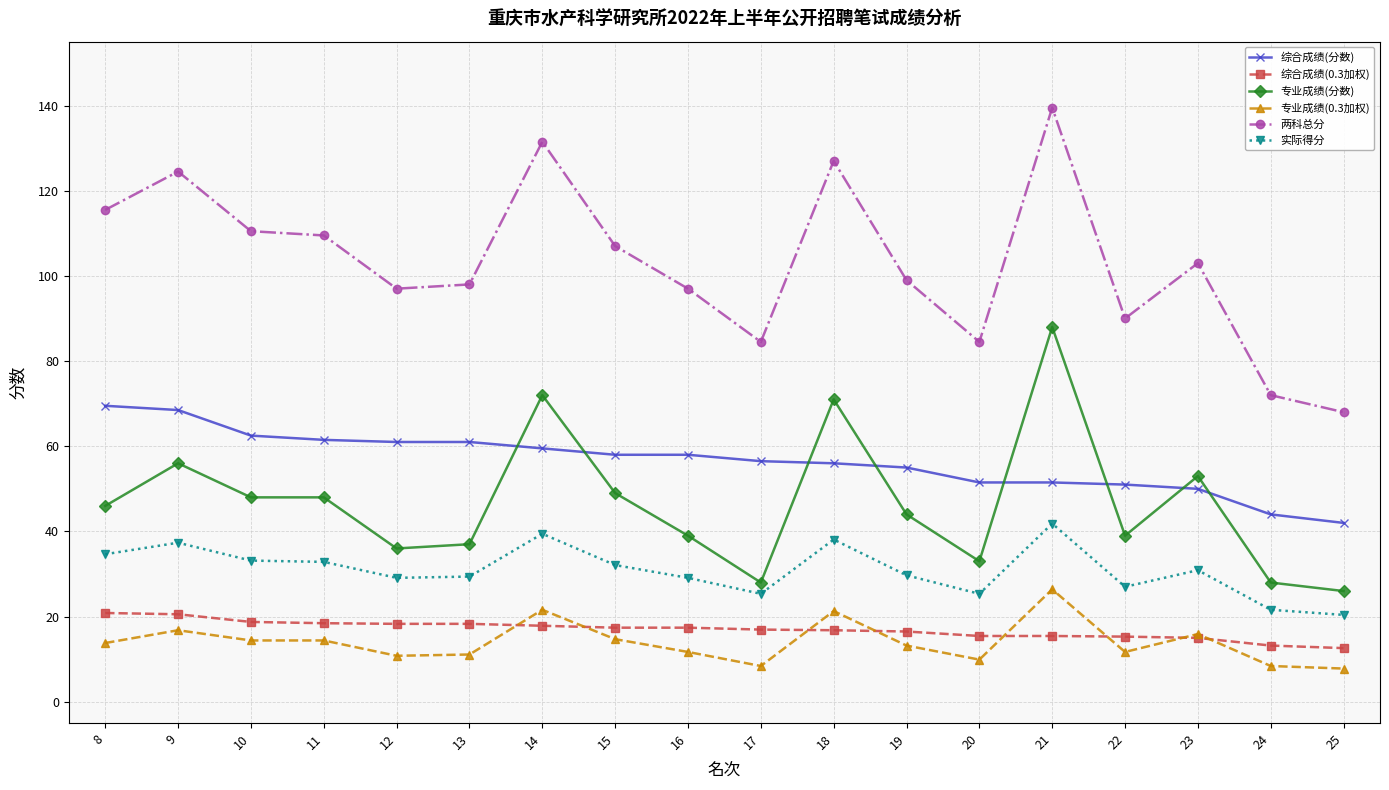

After their last crossing, which series has the higher values: 综合成绩(0.3加权) or 专业成绩(0.3加权)?

综合成绩(0.3加权)